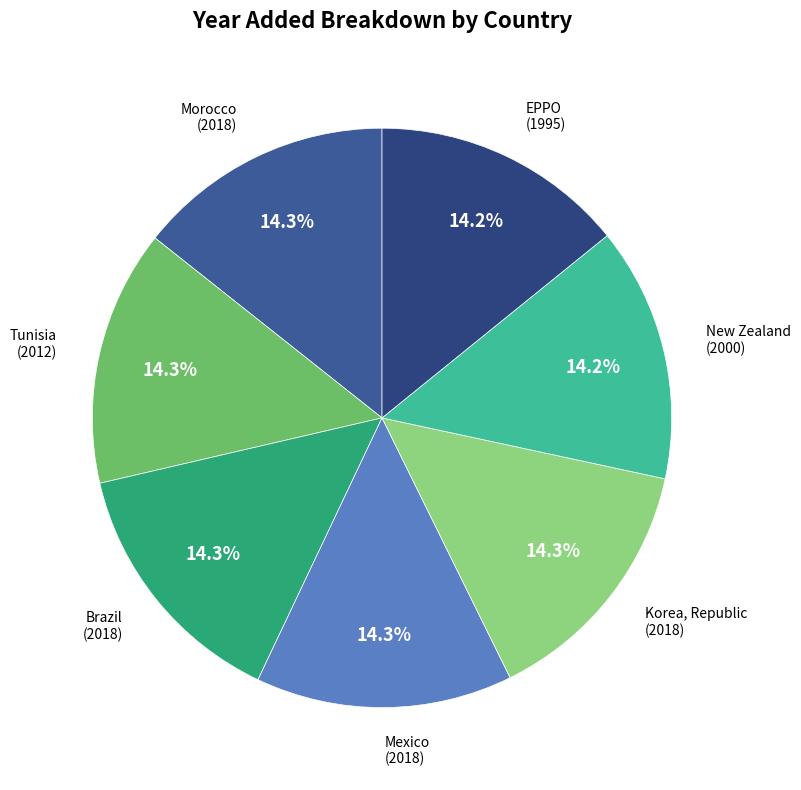

Is it true that EPPO is 14% of the pie?

True